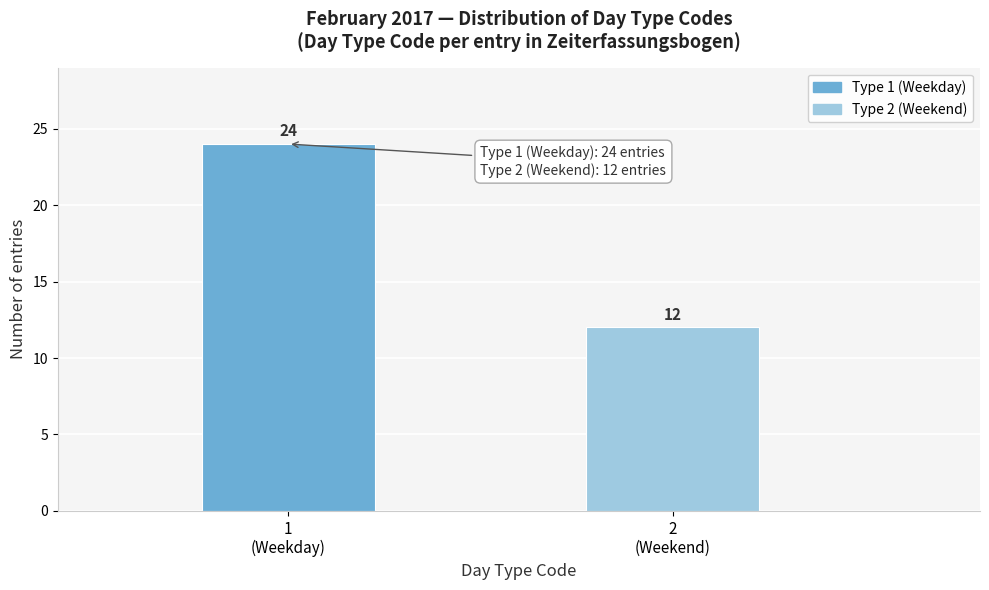

Reading left to right, extract all data points from this chart.

24	12